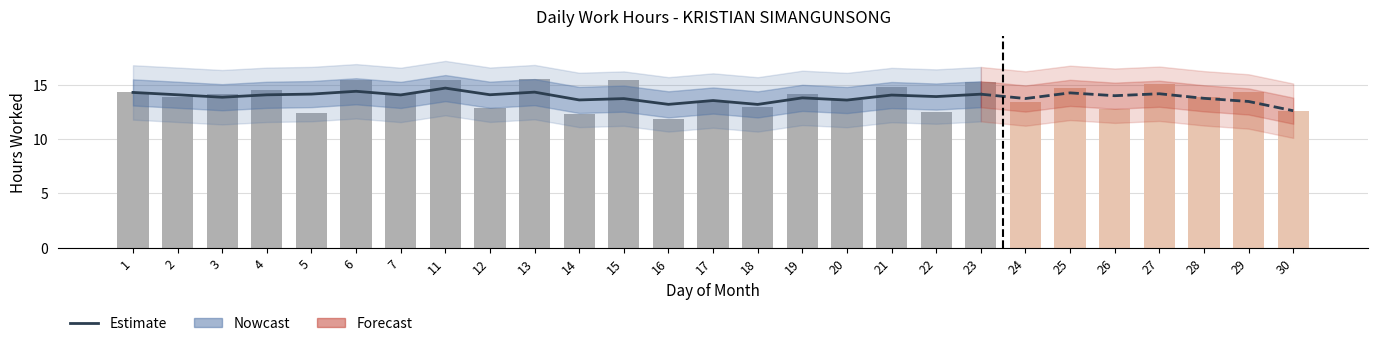

What is the average value?

13.9